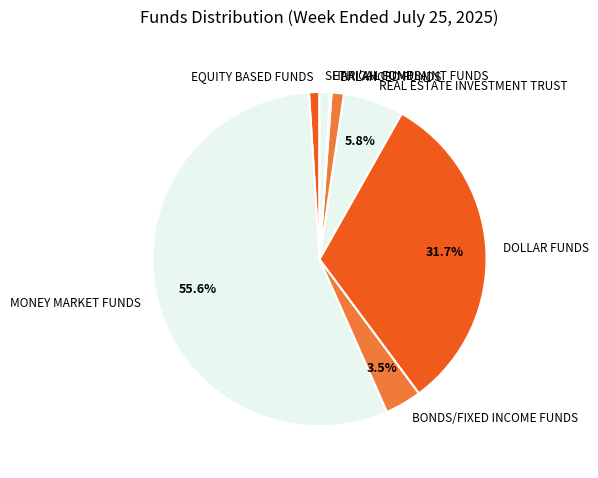

True or false: BALANCED FUNDS accounts for 1% of the total.

True